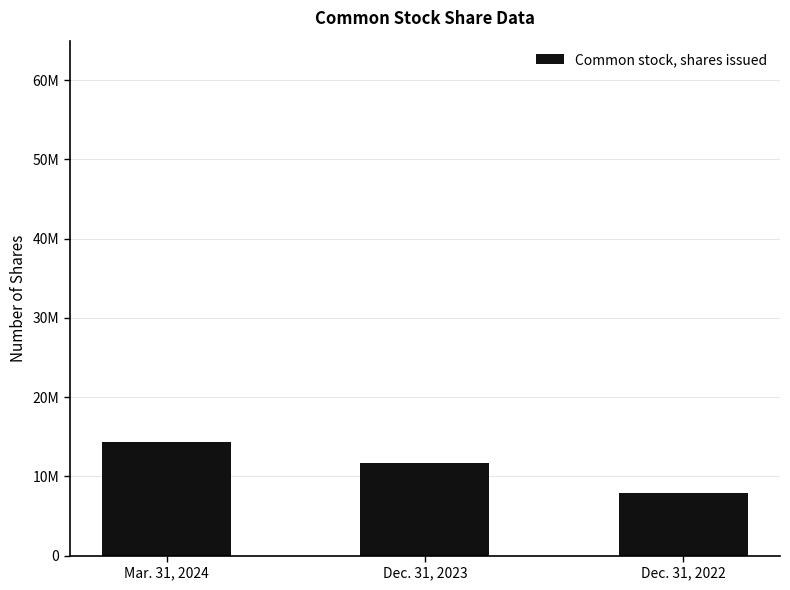

Are the bars horizontal?

No